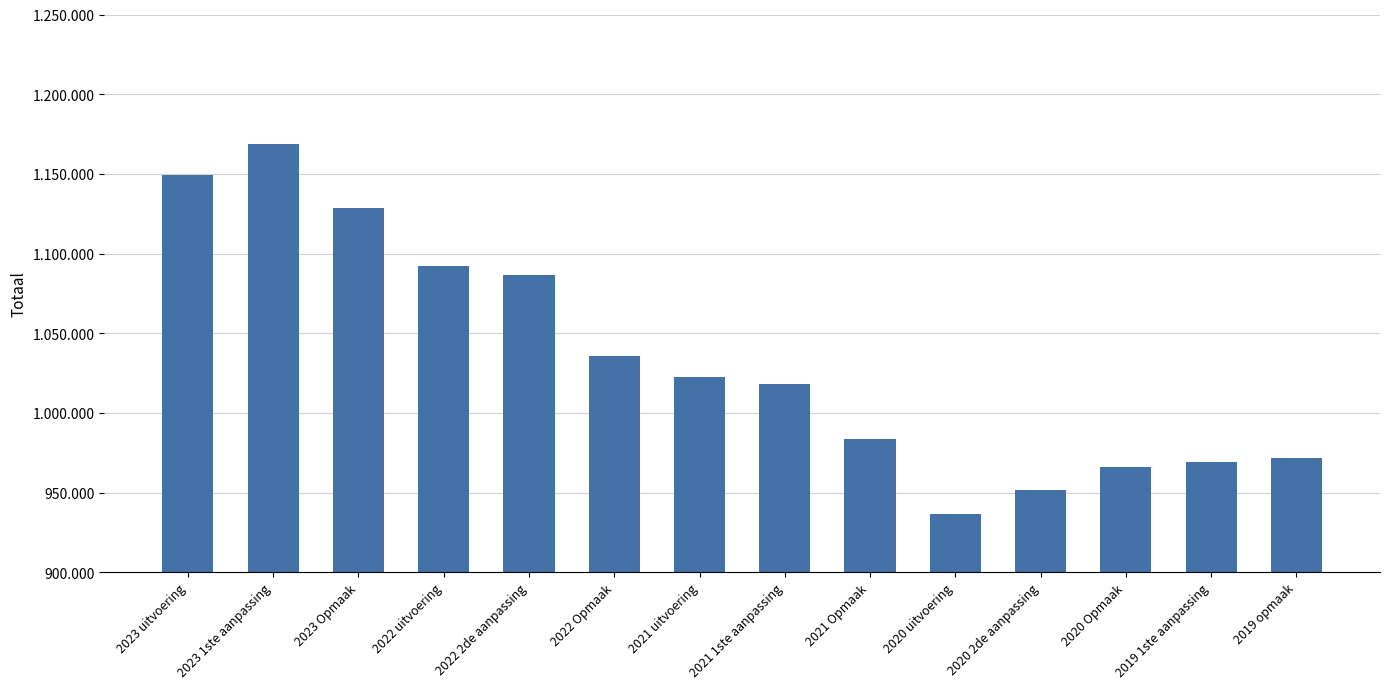

At which category does the chart reach its minimum across all series?

2020 uitvoering